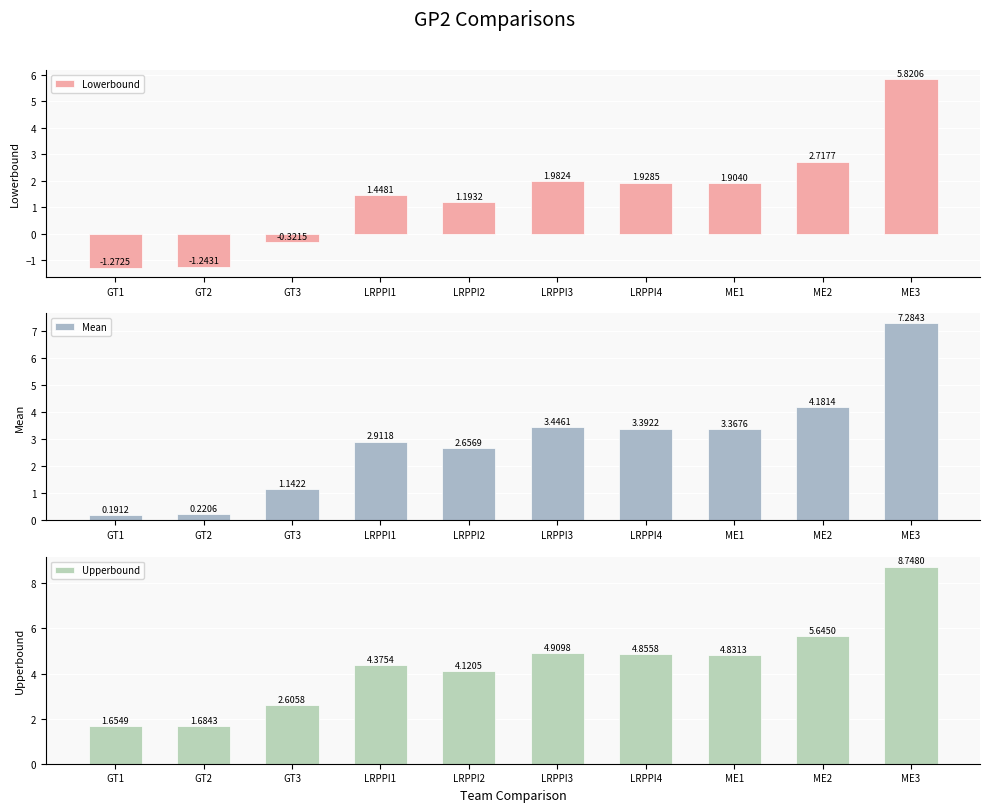

At which category is the sum across all series the highest?

ME3